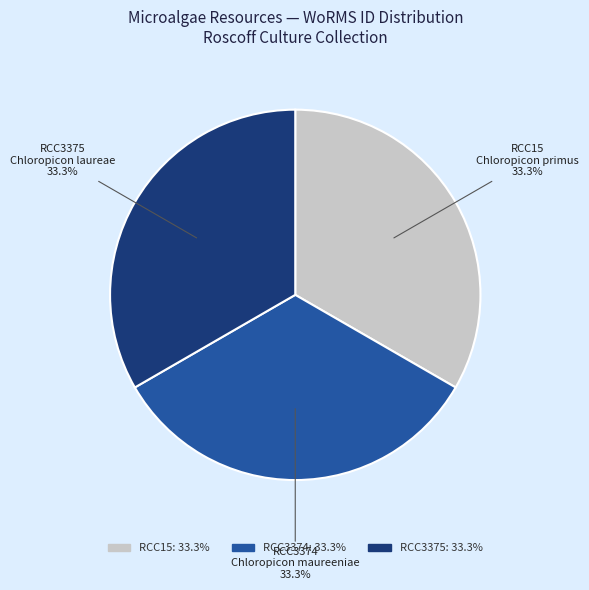

Is there a majority slice in this chart?

No